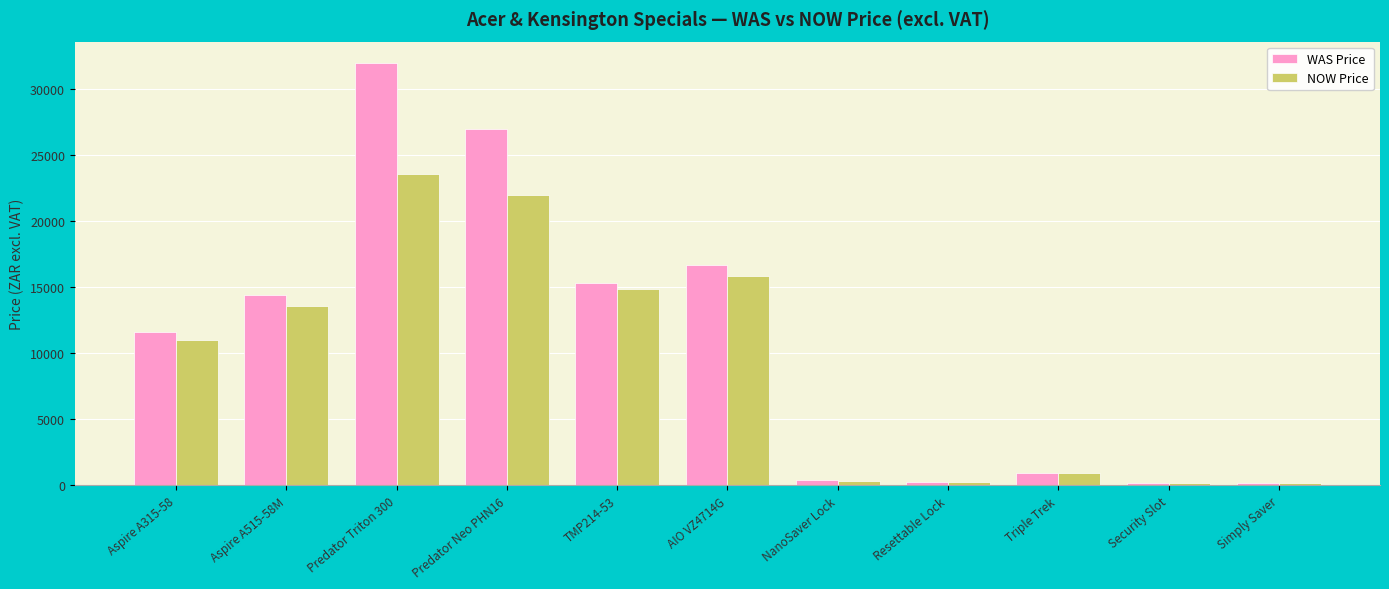

What is the difference between the maximum and minimum values in the NOW Price series?

23434